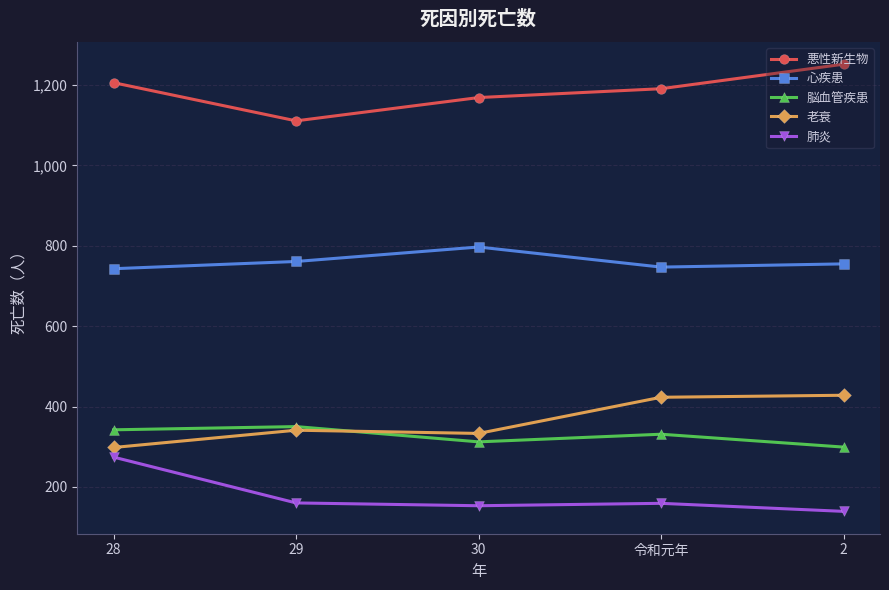

What are all the series names shown in the legend?

悪性新生物, 心疾患, 脳血管疾患, 老衰, 肺炎